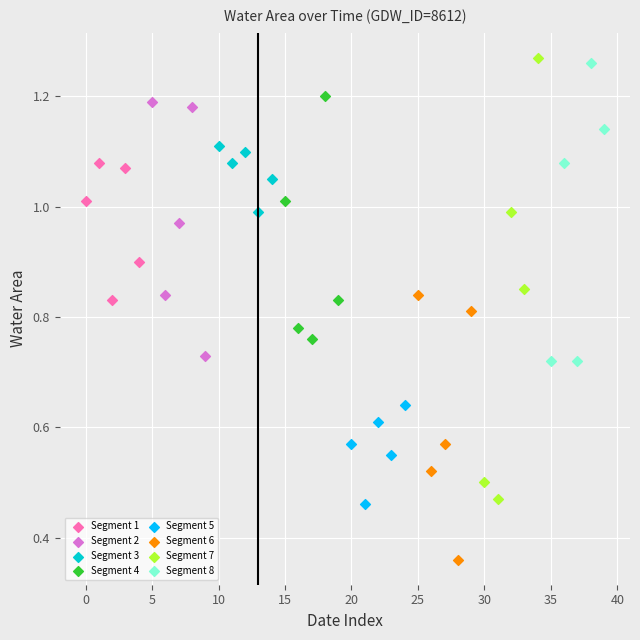

Which series has the widest spread of Y values?

Segment 7